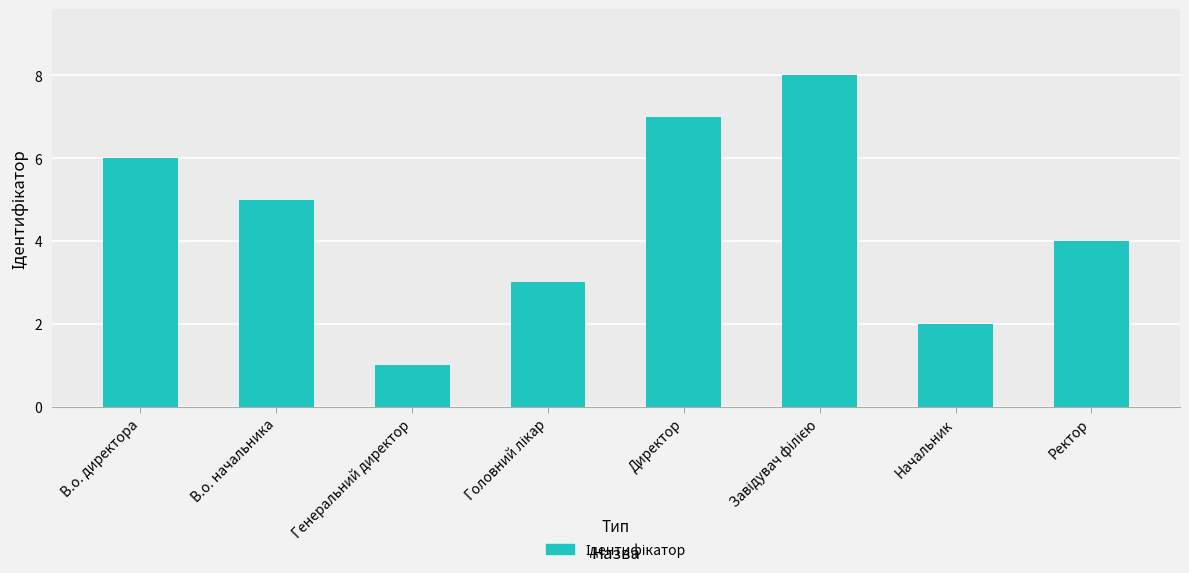

How many values are below 5?

4